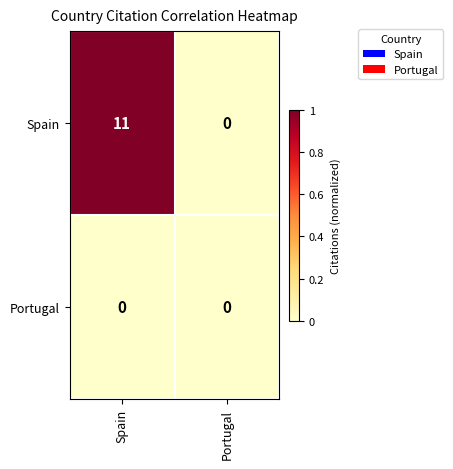

The value of Spain at Portugal is 4. True or false?

False